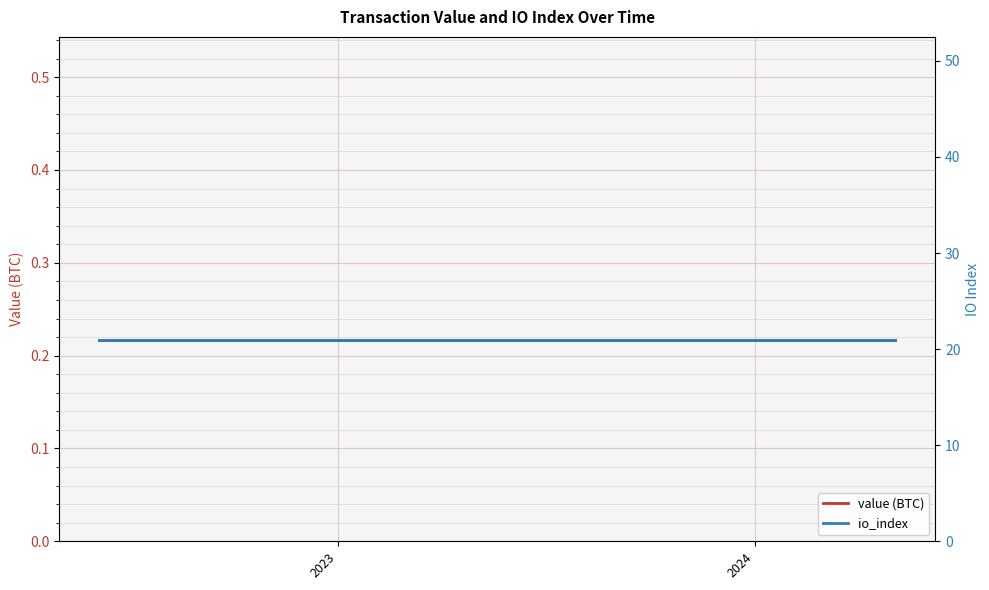

Which label corresponds to the largest value in the chart?

2023